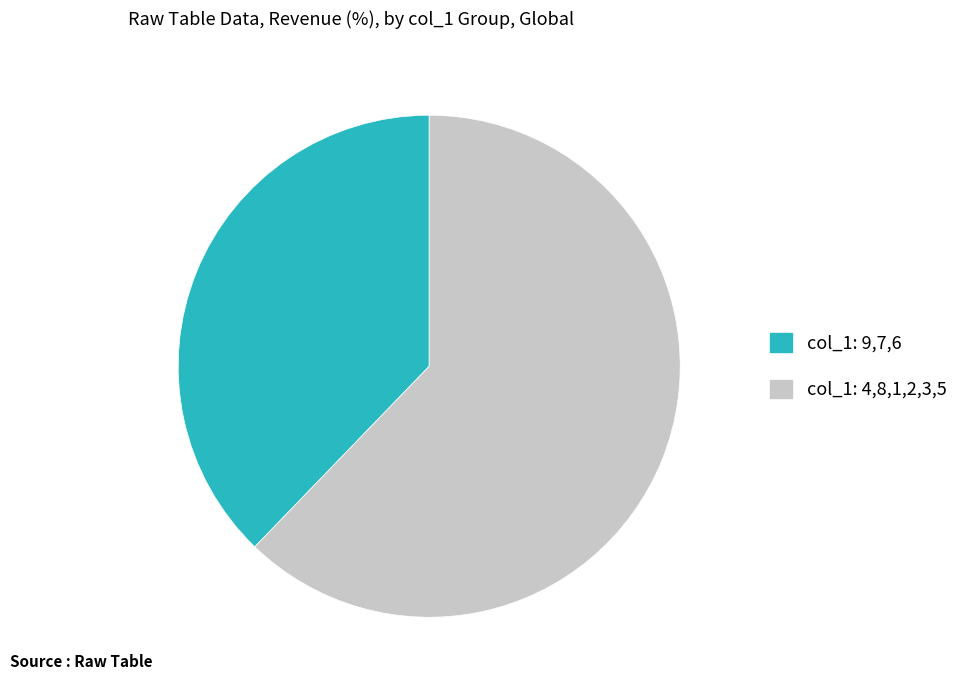

How many segments does this pie chart have?

2